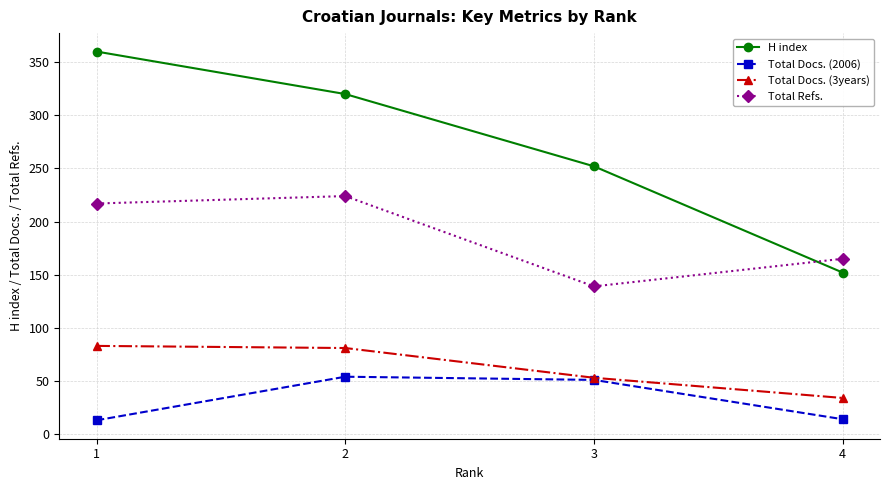

Which series has the widest spread of values?

H index